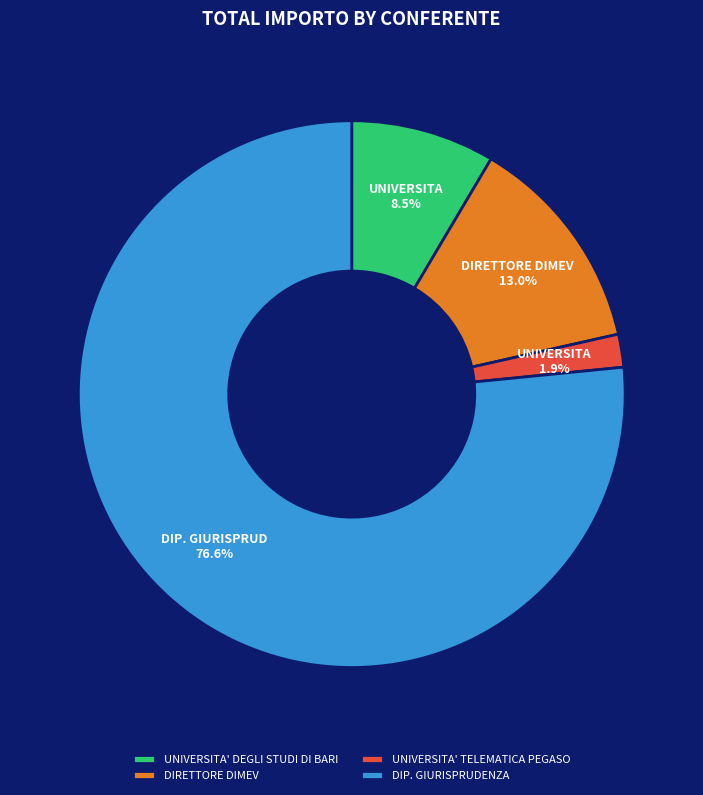

Is there any slice that represents more than half of the pie?

Yes